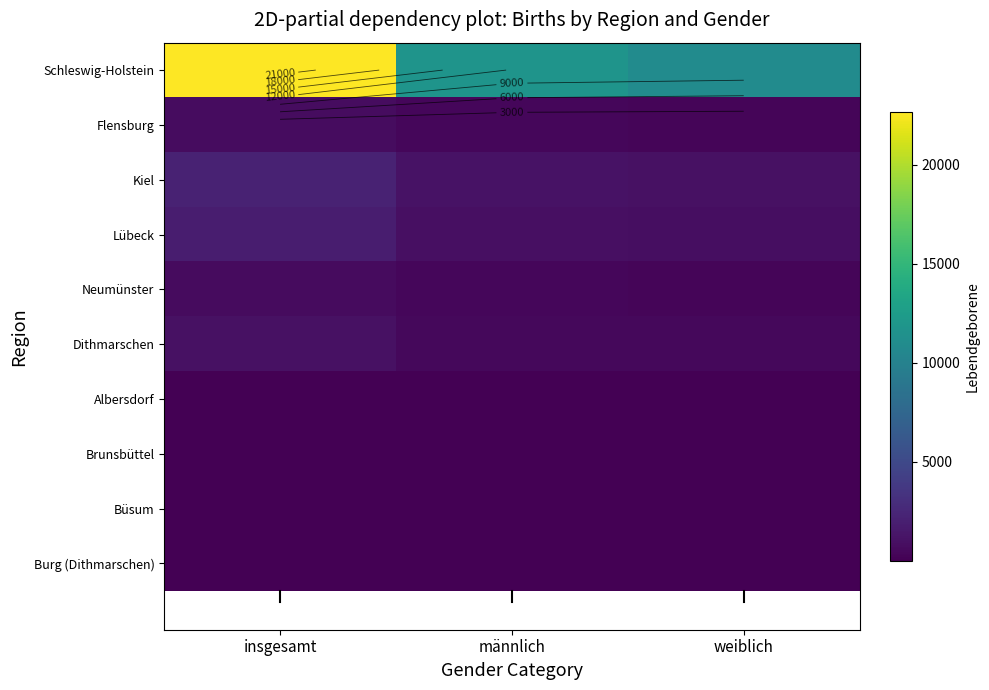

What is the approximate value of Albersdorf at weiblich?

18